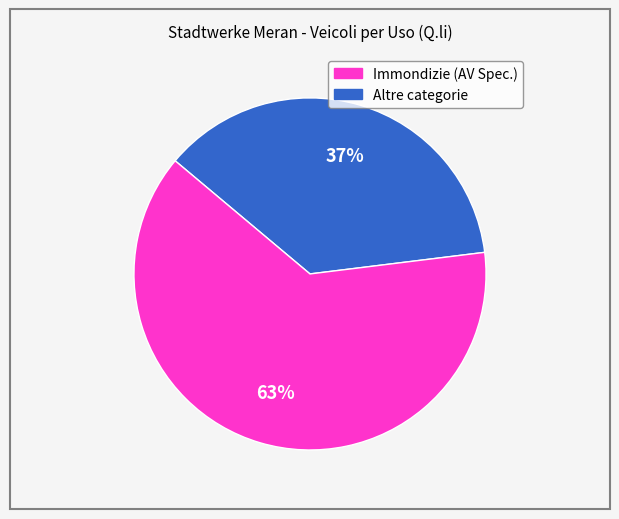

Is there a majority slice in this chart?

Yes